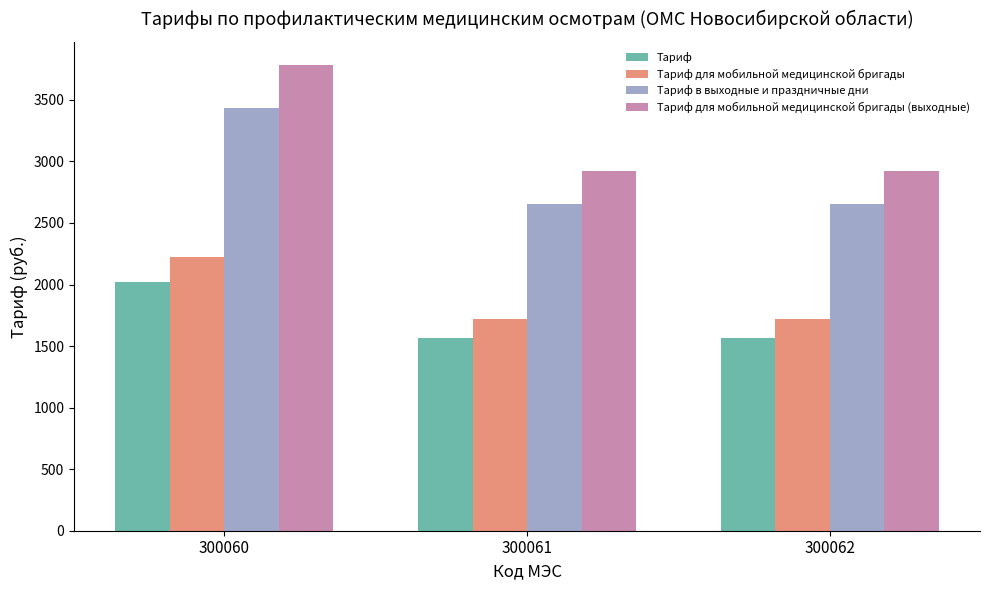

What is the average value of the Тариф для мобильной медицинской бригады (выходные) series?

3208.7